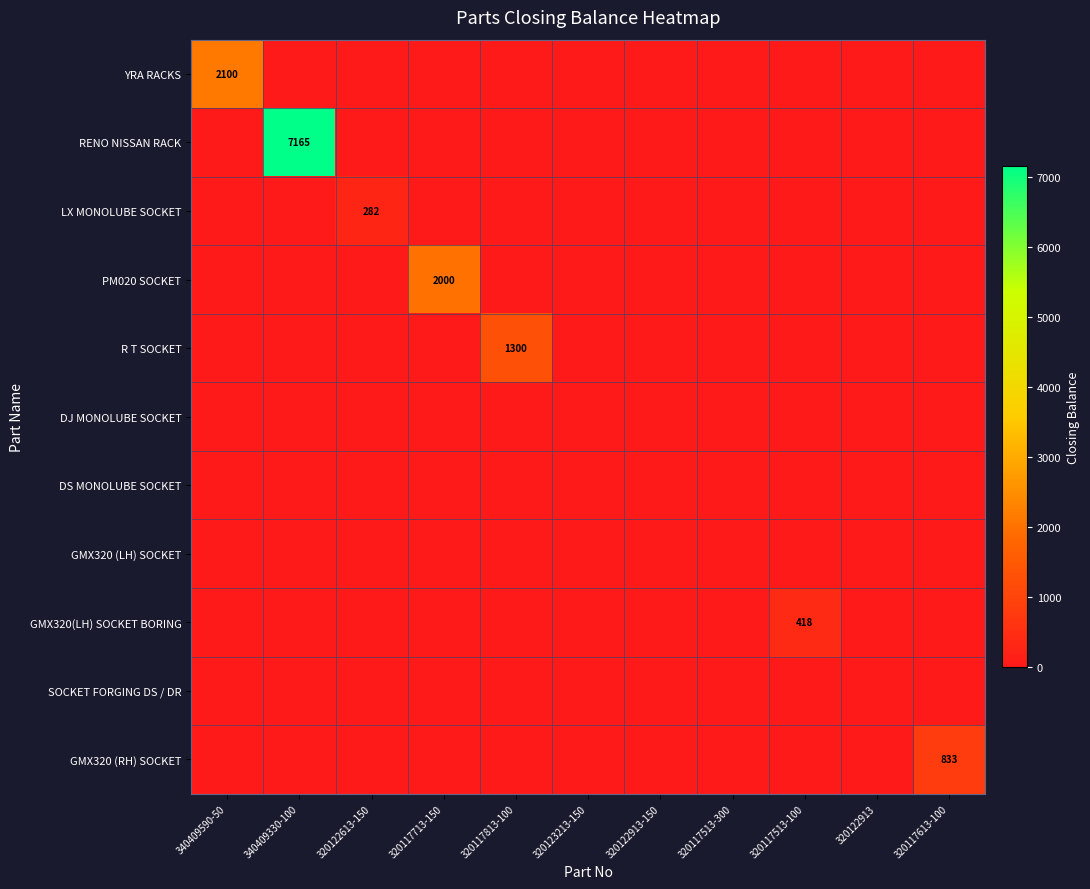

Which series changed the most between 320117813-100 and 320117513-100?

R T SOCKET